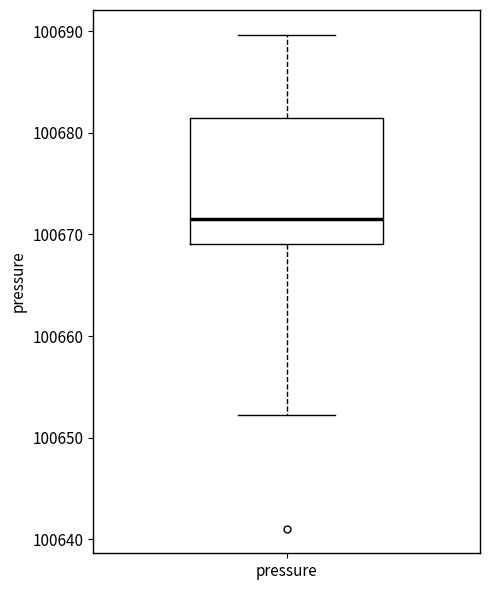

Read this box plot against the y-axis: the position of the median line, the range covered by the box, and the ends of both whiskers. The values are not printed on the chart, so give them approximately, as read against the axis.

median 100672, box 100669 to 100681, whiskers 100652 to 100690